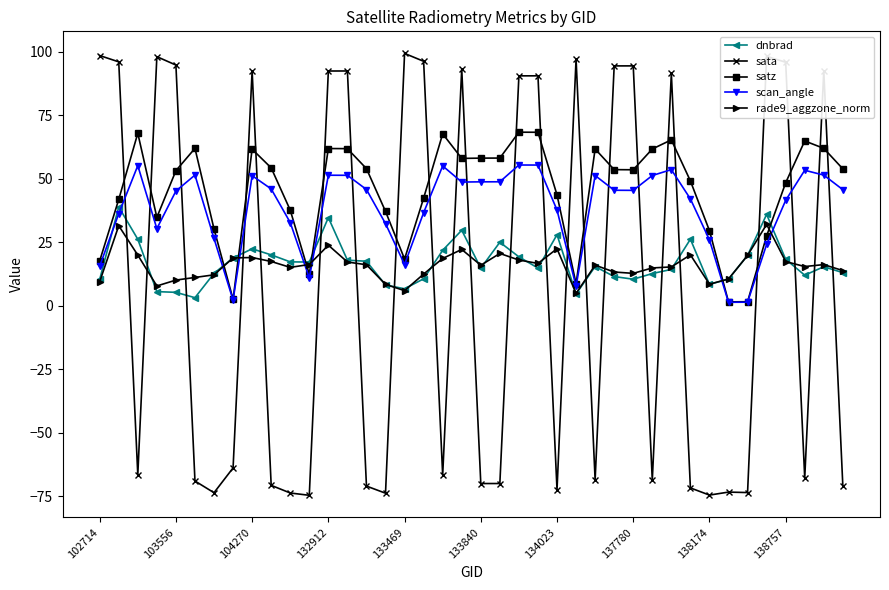

How many times do satz and sata cross each other?

23